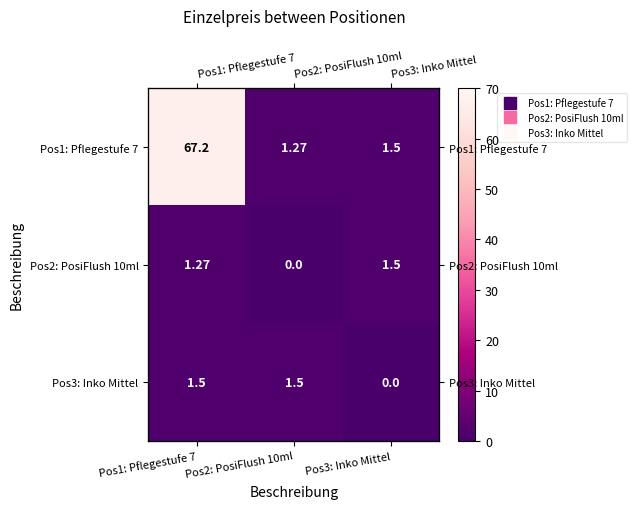

What is the sum of all Pos3: Inko Mittel values?

3.0